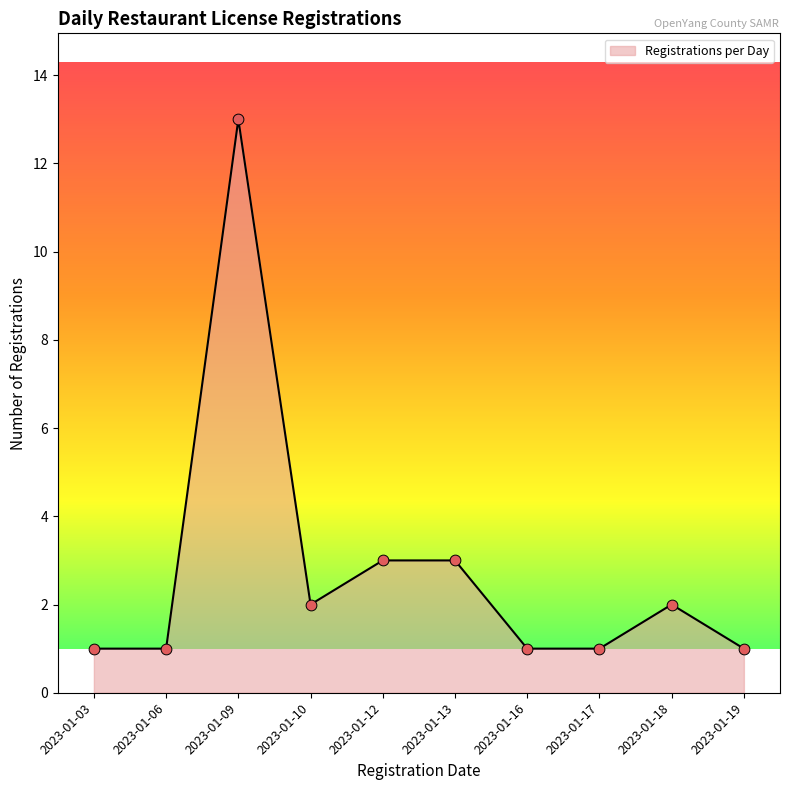

What is the change in value from 2023-01-03 to 2023-01-12?

+2